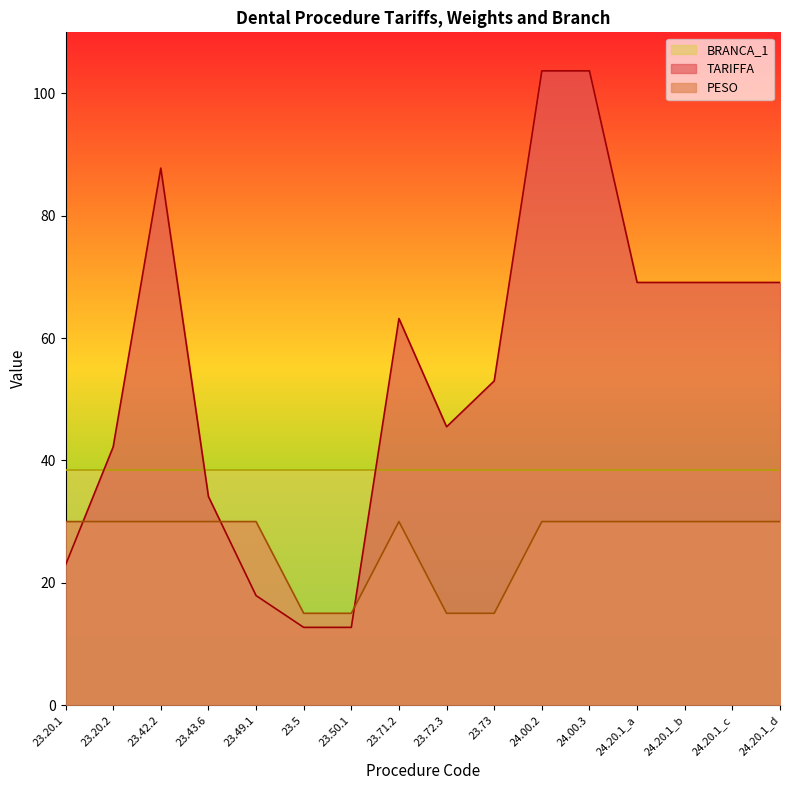

True or false: TARIFFA has more than 0 interior local peaks.

True